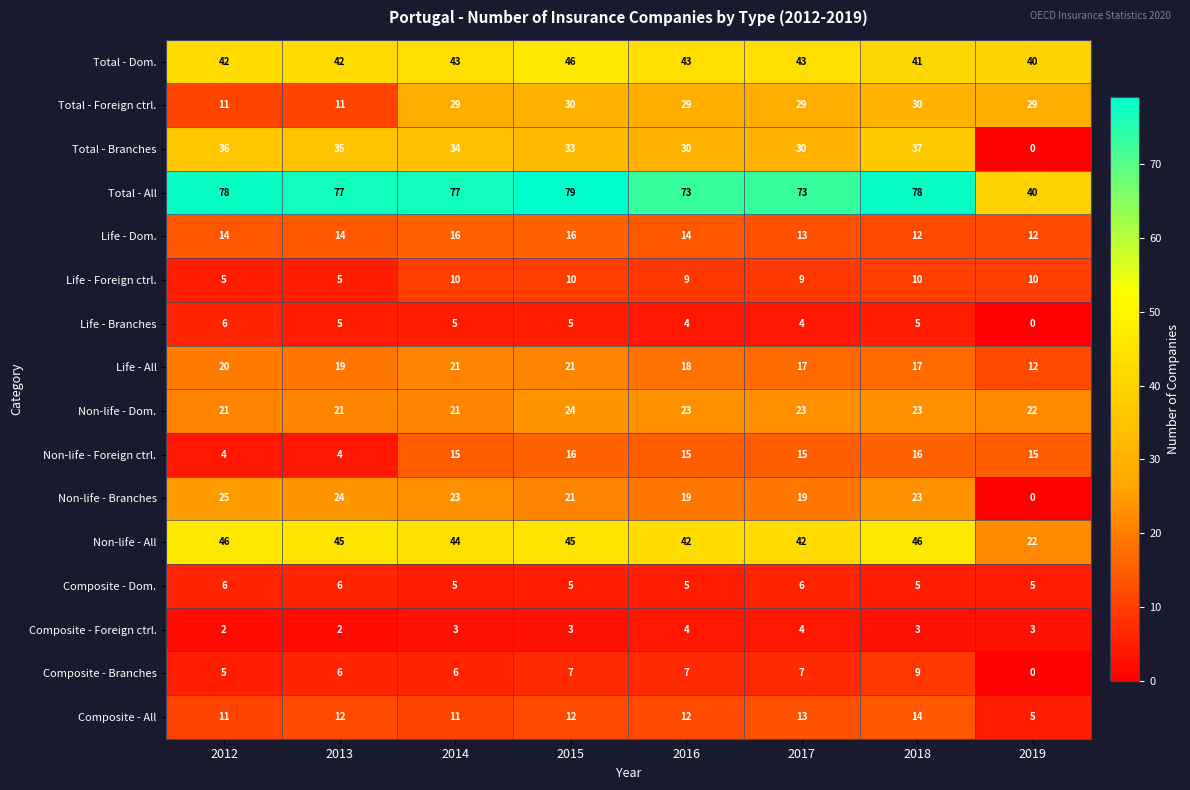

What is the total value across all series at 2019?

215